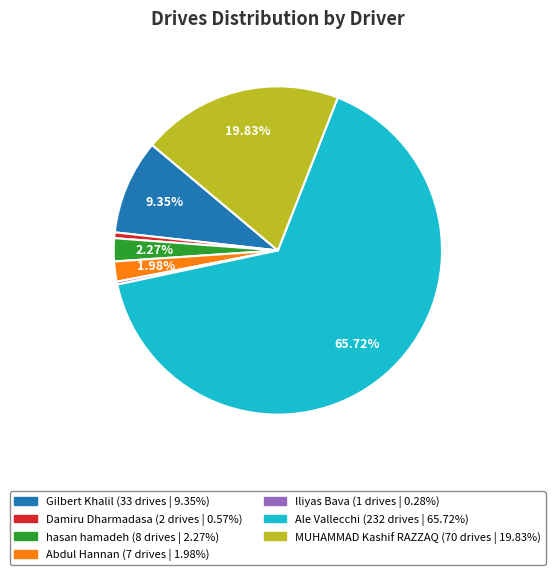

Is there any slice that represents more than half of the pie?

Yes